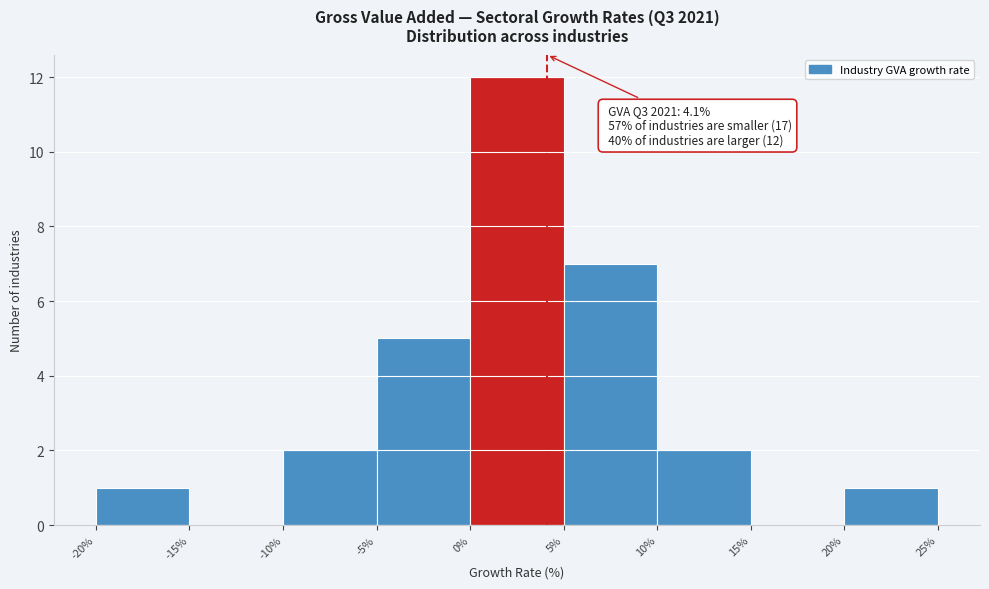

Over which range of the x-axis is the bar tallest?

0% to 5%